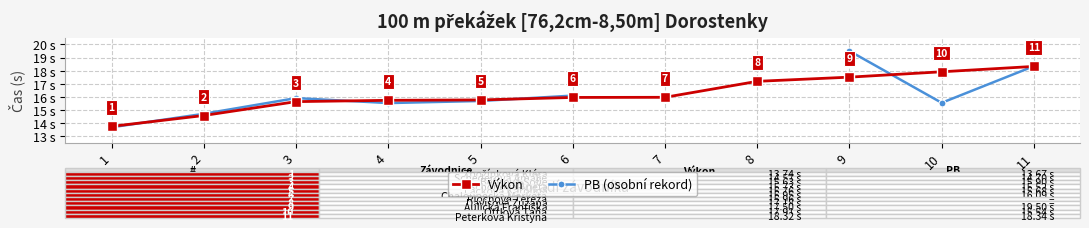

True or false: PB (osobní rekord) has a value of 25.9 at 10.

False